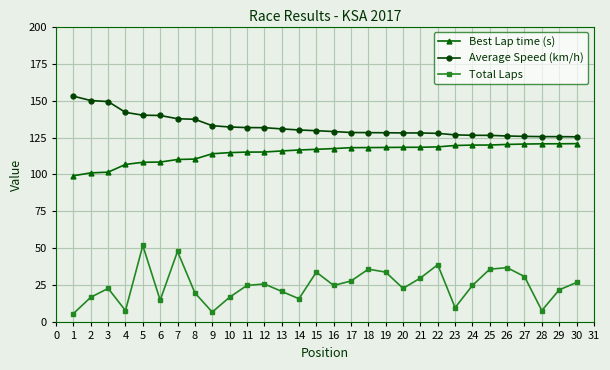

Rank the series by their maximum value, from lowest to highest.

Total Laps, Best Lap time (s), Average Speed (km/h)